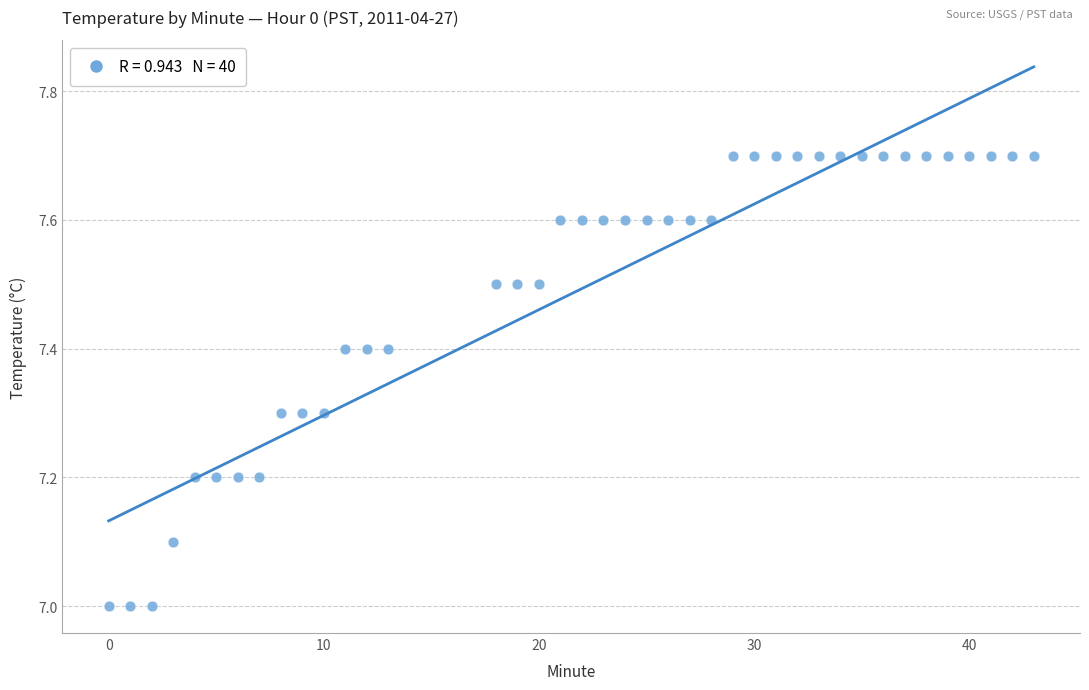

What is the range of X values (max minus min)?

43.0